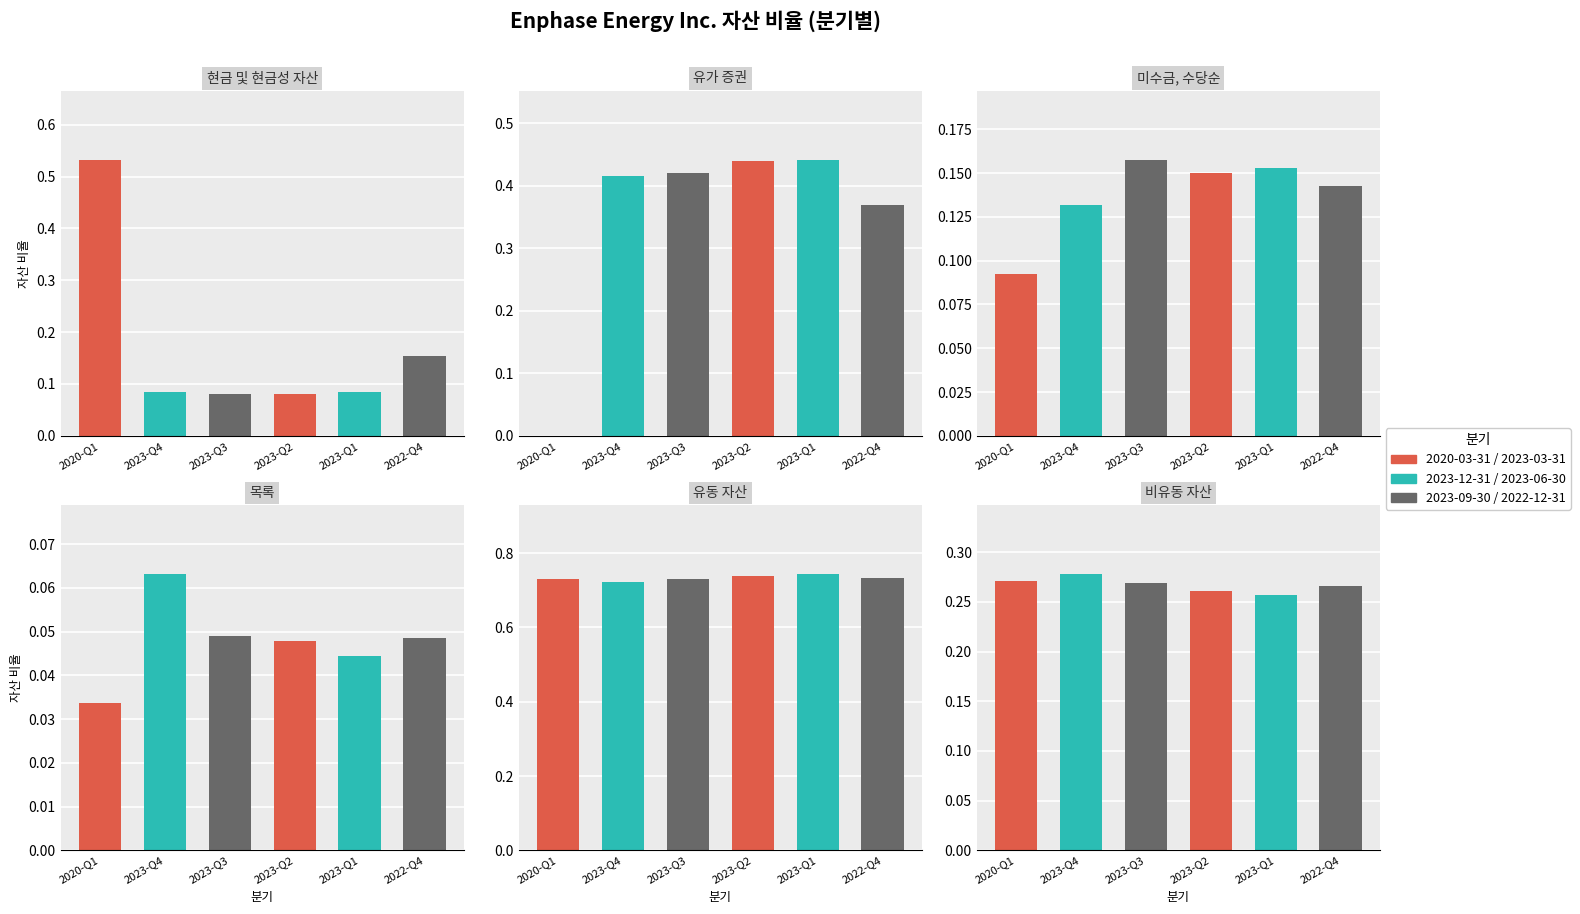

The value of 2020-03-31 at 유가 증권 is 0.3. True or false?

False